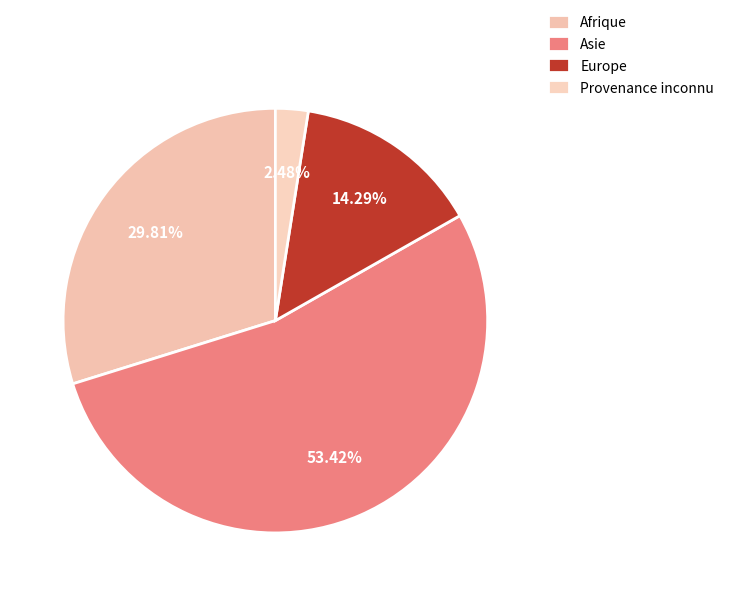

What percentage is the Asie slice, to the nearest percent?

53%